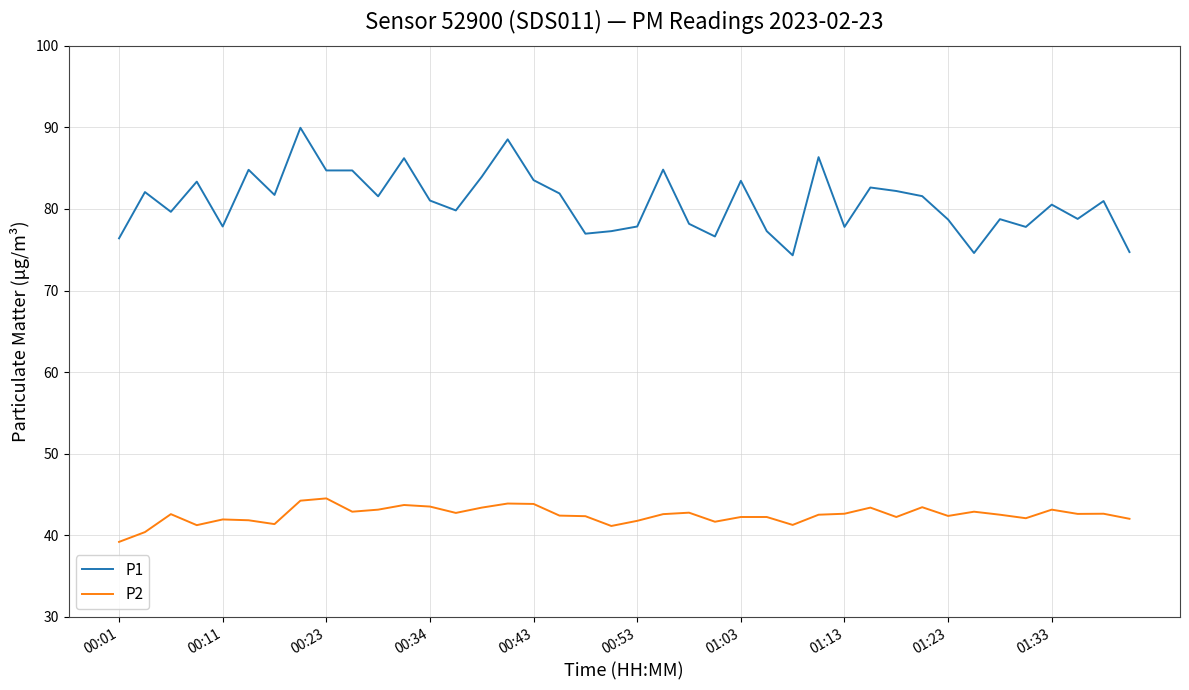

Does the chart have visible grid lines?

Yes